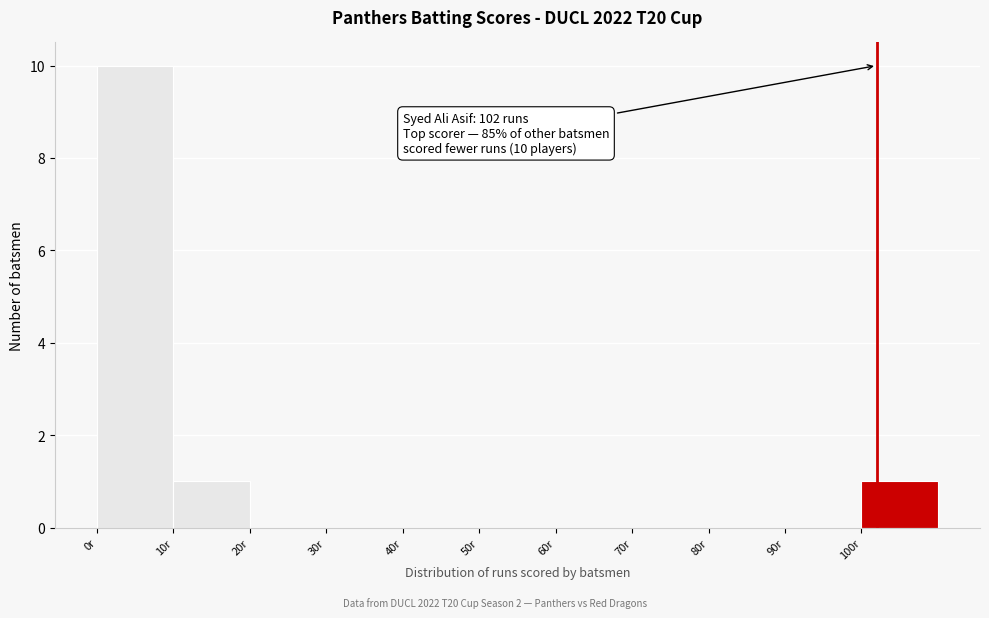

Which range on the x-axis has the tallest bar?

0 to 10